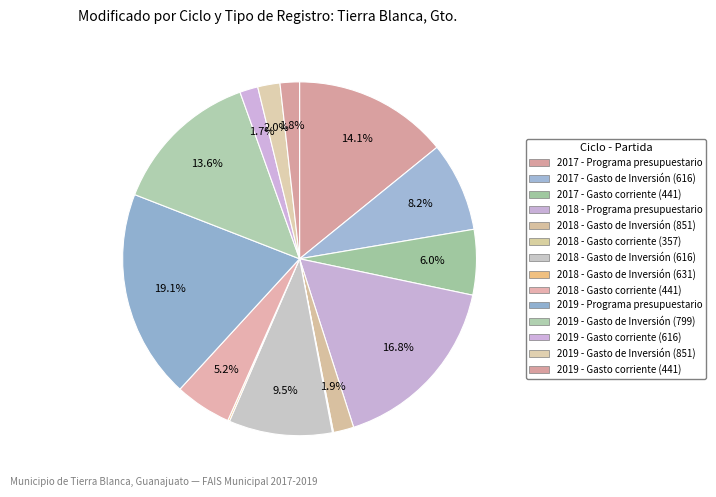

Does 2018 - Gasto corriente (357) account for over 50% of the chart?

No